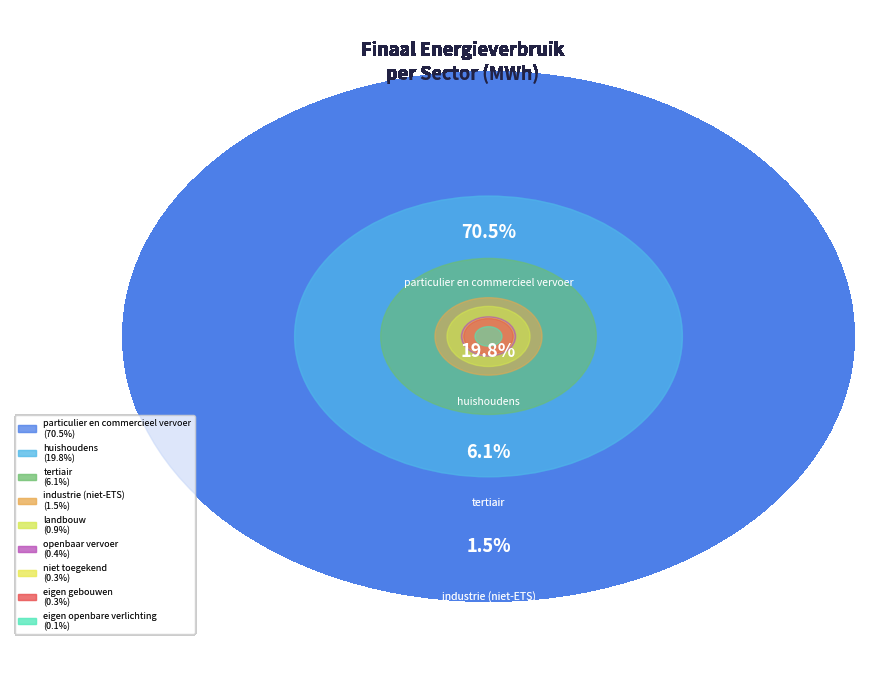

Approximately how many times larger is the value at eigen openbare verlichting compared to industrie (niet-ETS)?

0.1